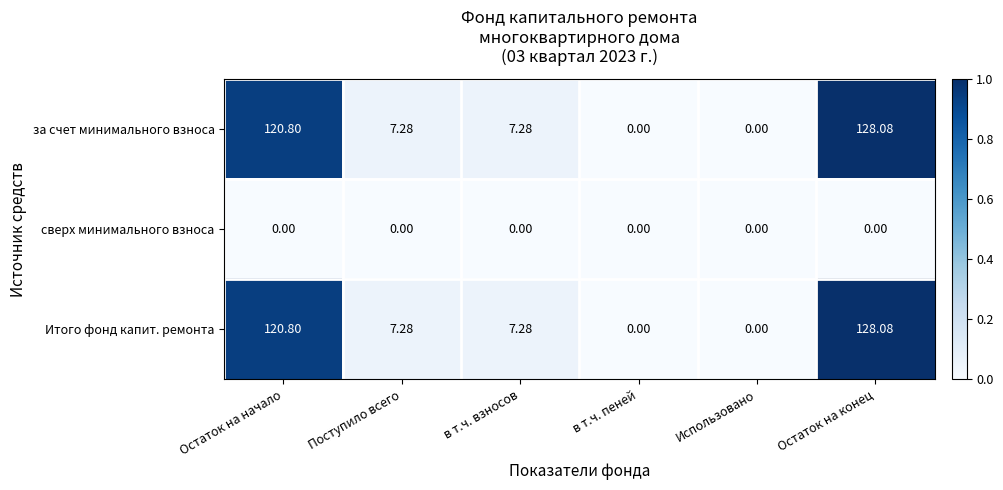

Which category has the highest value across all series?

Остаток на конец